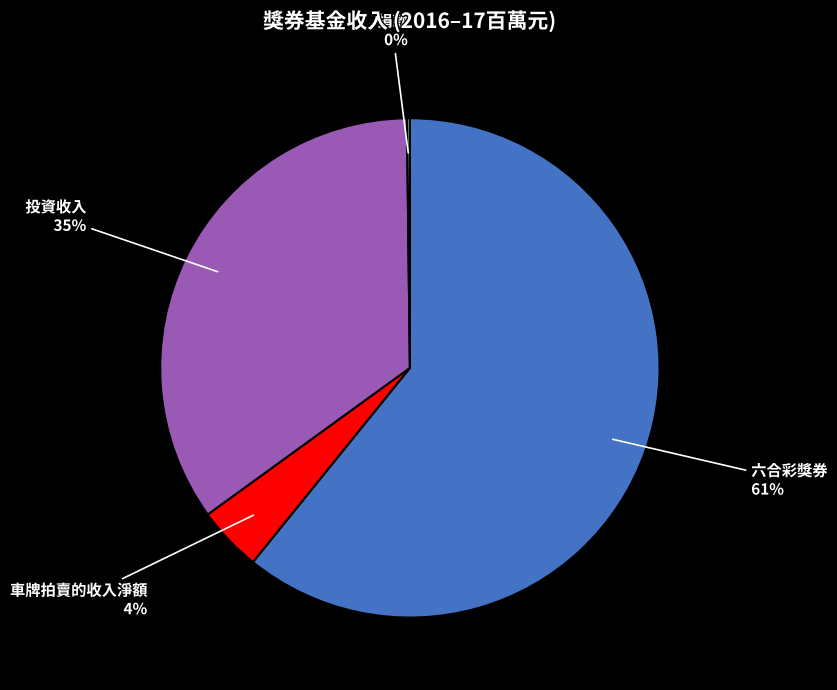

To the nearest percent, what is the average slice percentage?

25%